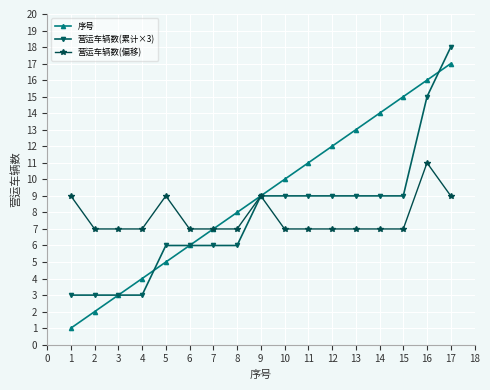

Does the chart display data point markers on the line(s)?

Yes